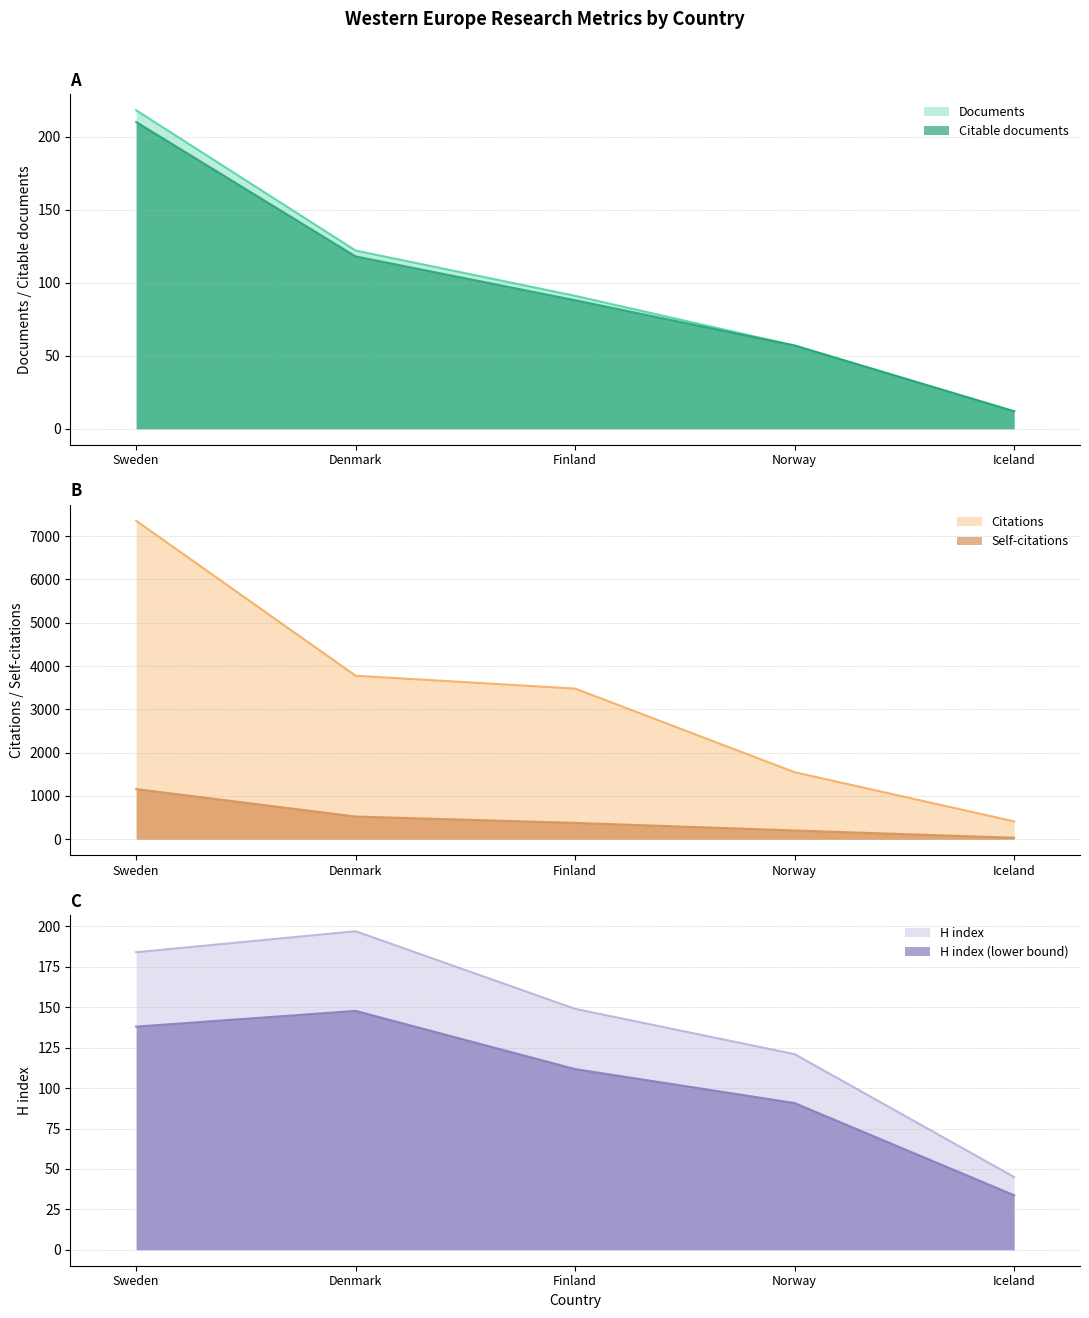

The Citable documents series shows 143.2 at Sweden. True or false?

False